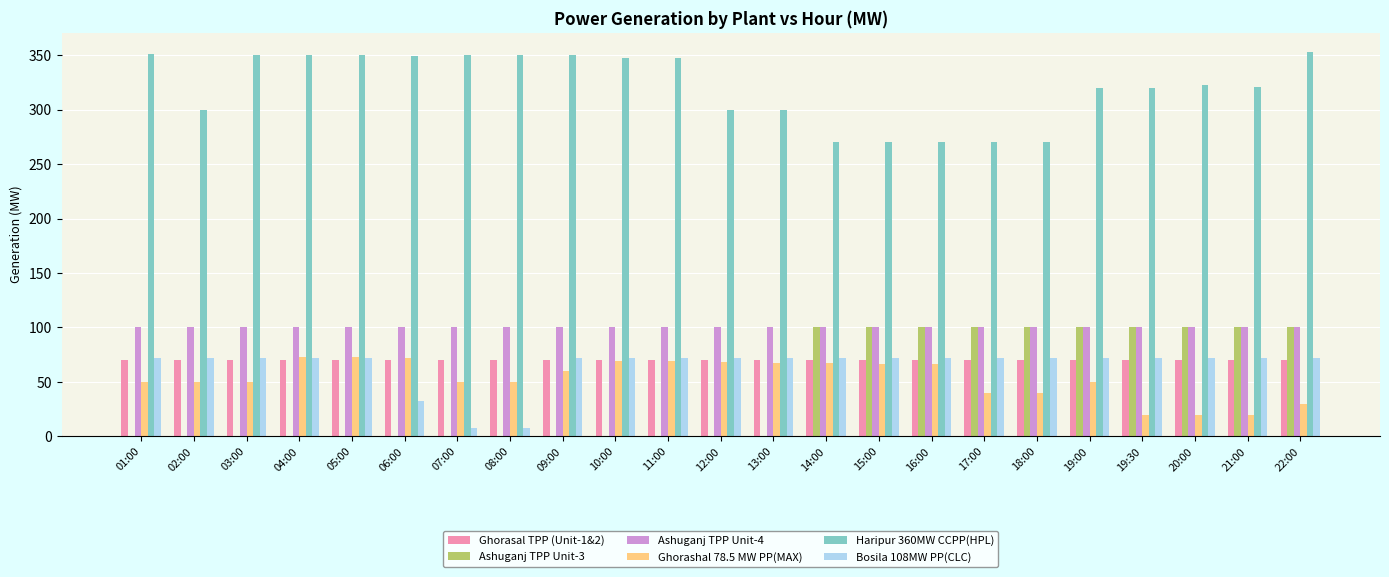

Is the value of Ashuganj TPP Unit-3 at 02:00 greater than the value of Haripur 360MW CCPP(HPL) at 05:00?

No